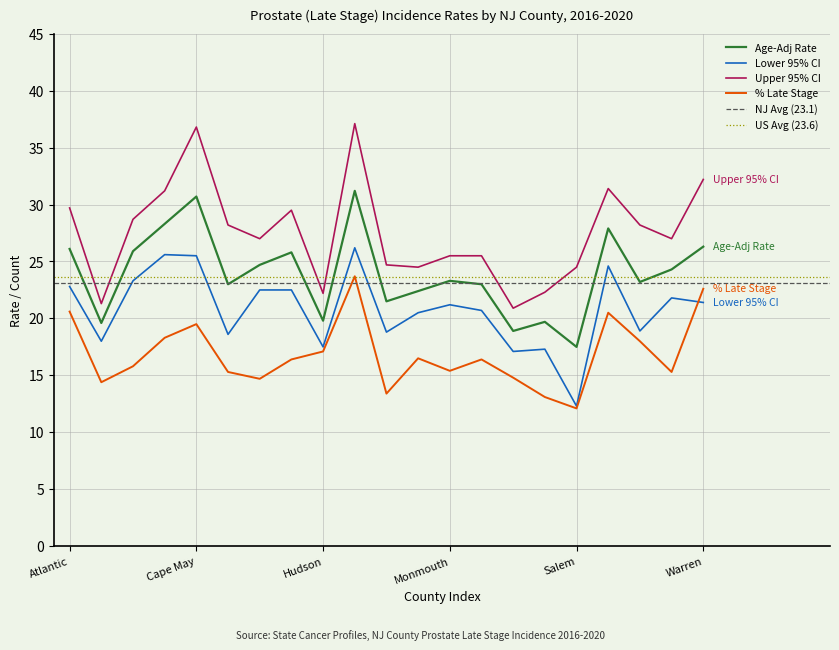

What is the difference between the Lower 95% CI values at Hudson and Bergen?

0.5